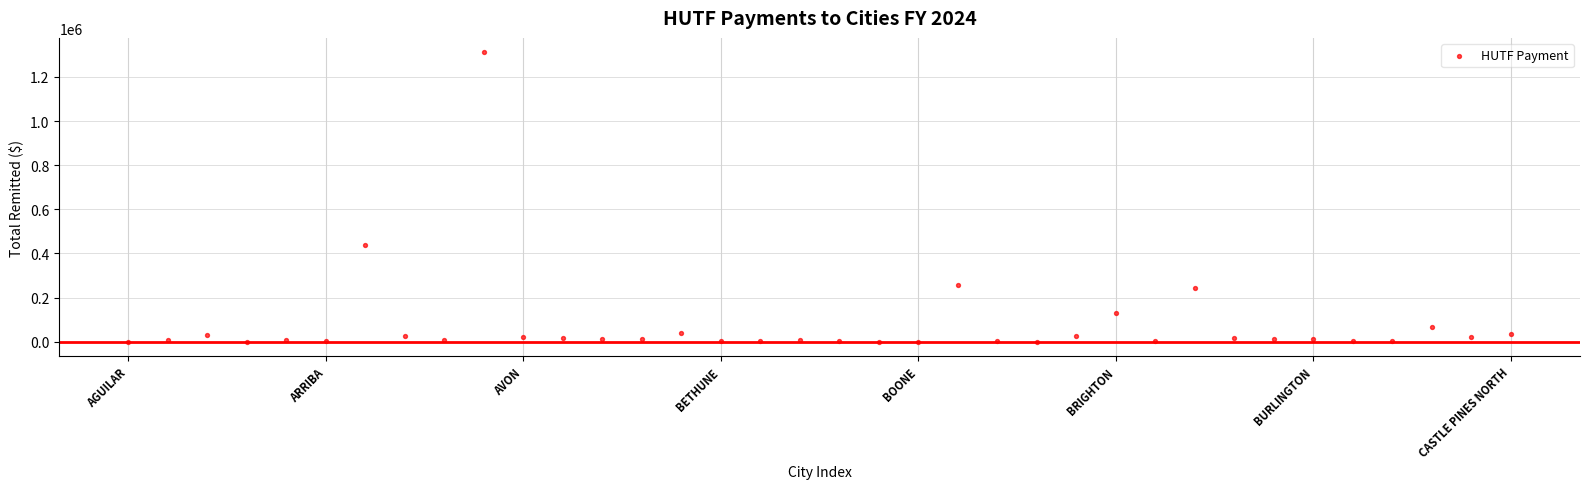

What Y value in the scatter plot is closest to 655585?

438157.8